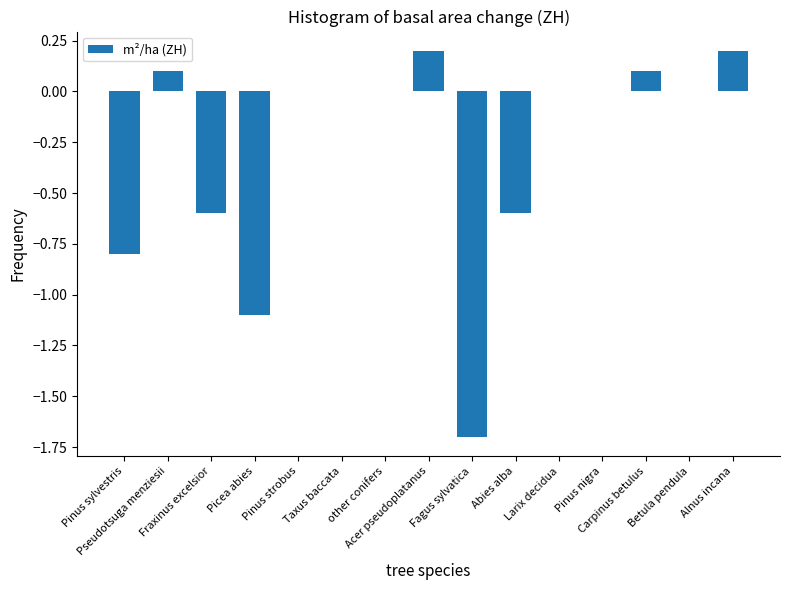

Reading right to left, what are all the values shown in this chart?

0.2	0.0	0.1	0.0	0.0	-0.6	-1.7	0.2	0.0	0.0	0.0	-1.1	-0.6	0.1	-0.8